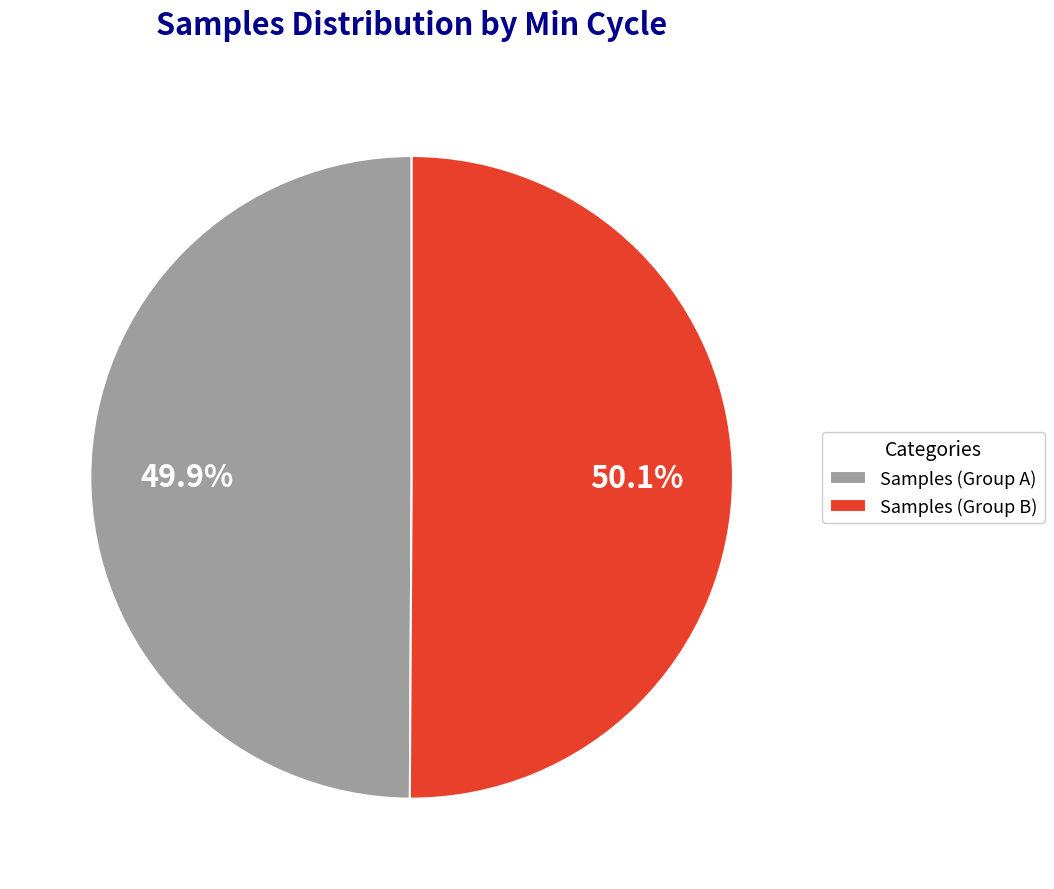

Do Samples (Group B) and Samples (Group A) together represent more than half of the pie?

Yes